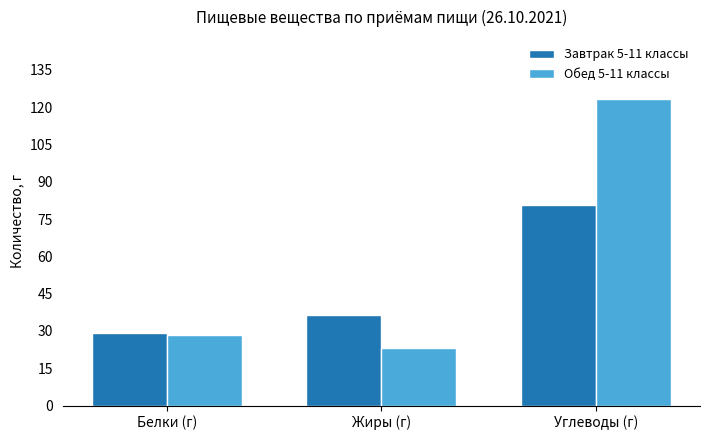

Rank the series by their maximum value, from lowest to highest.

Завтрак 5-11 классы, Обед 5-11 классы